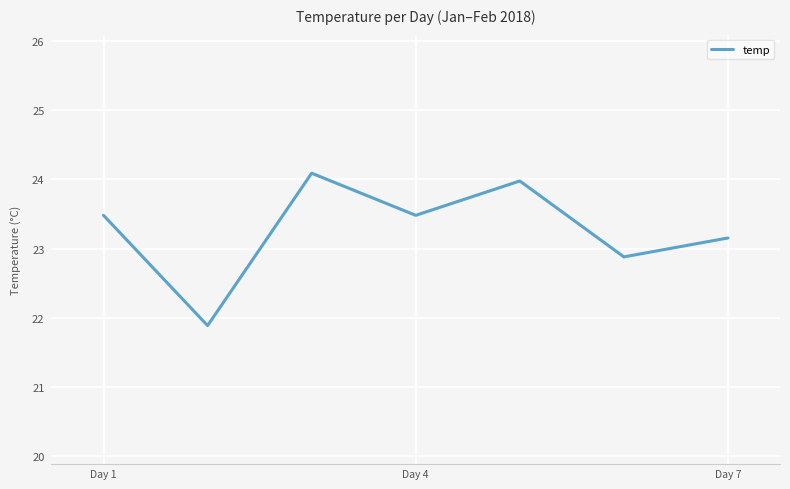

What is the difference between the second highest and minimum values?

2.1